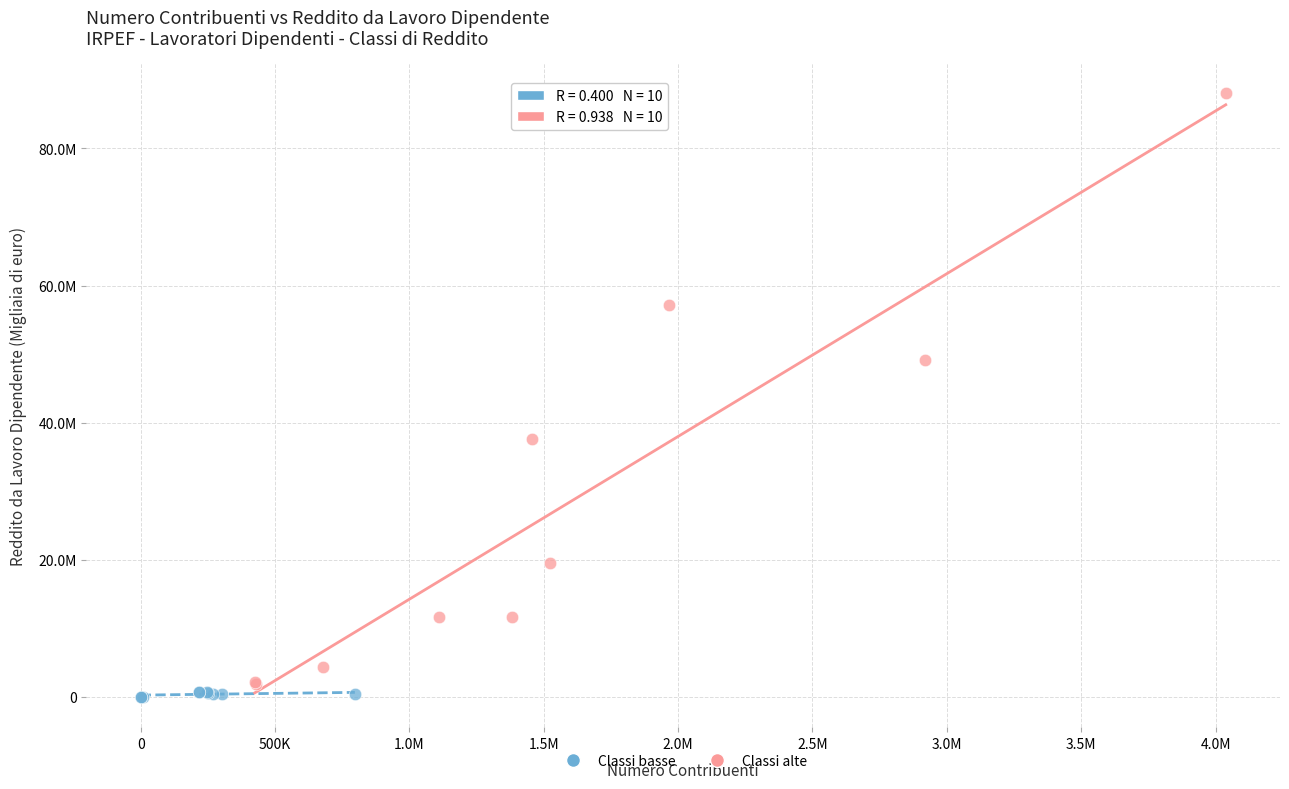

Which series contains the highest Y value?

Classi alte